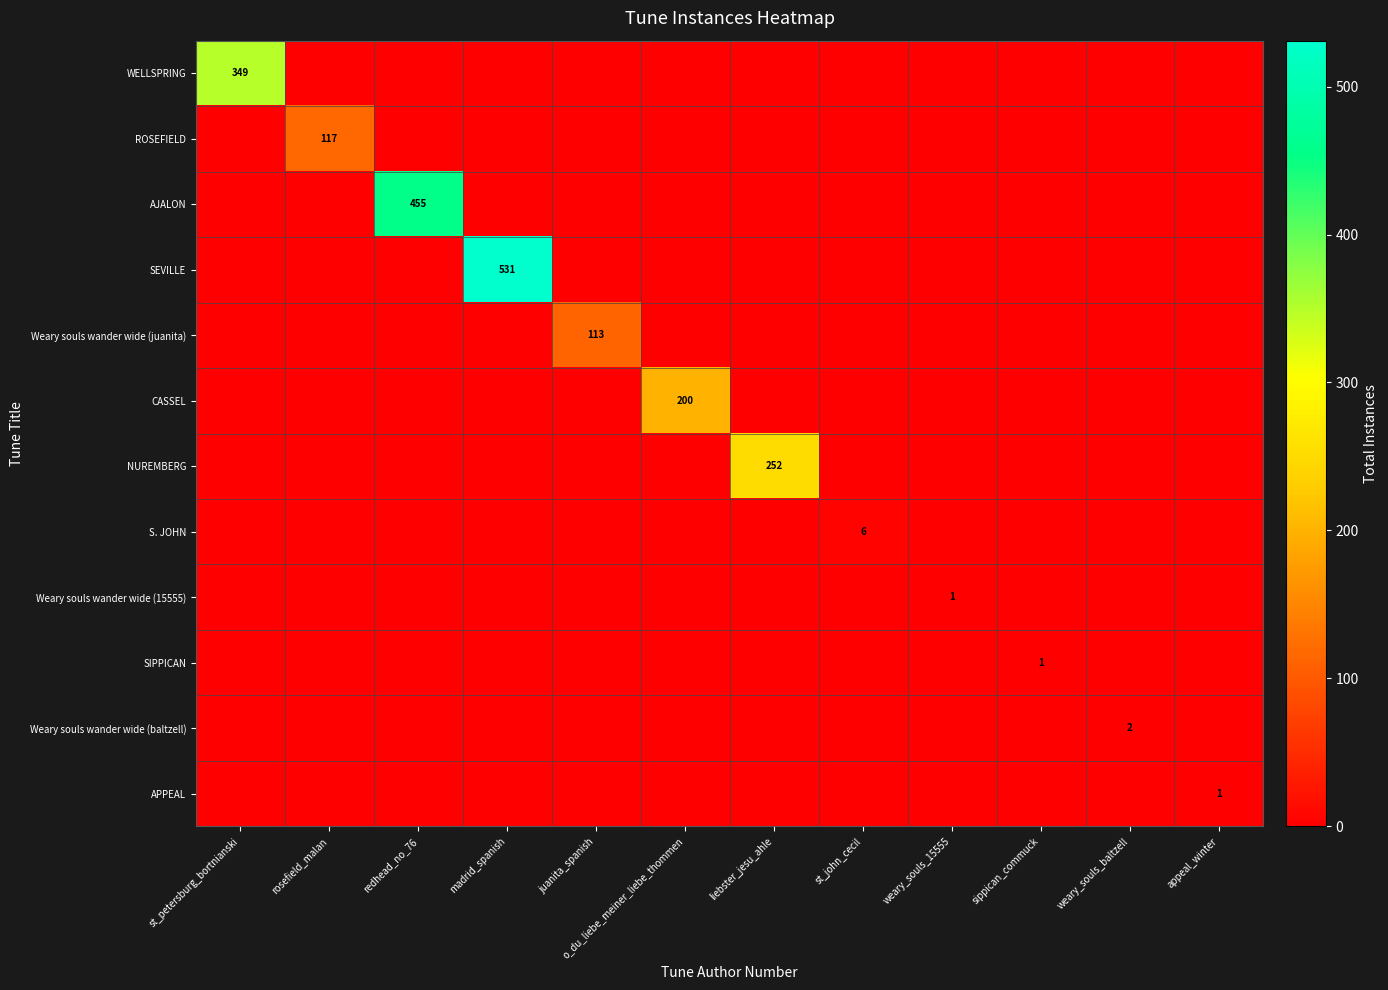

True or false: ROSEFIELD has a value of 117 at rosefield_malan.

True